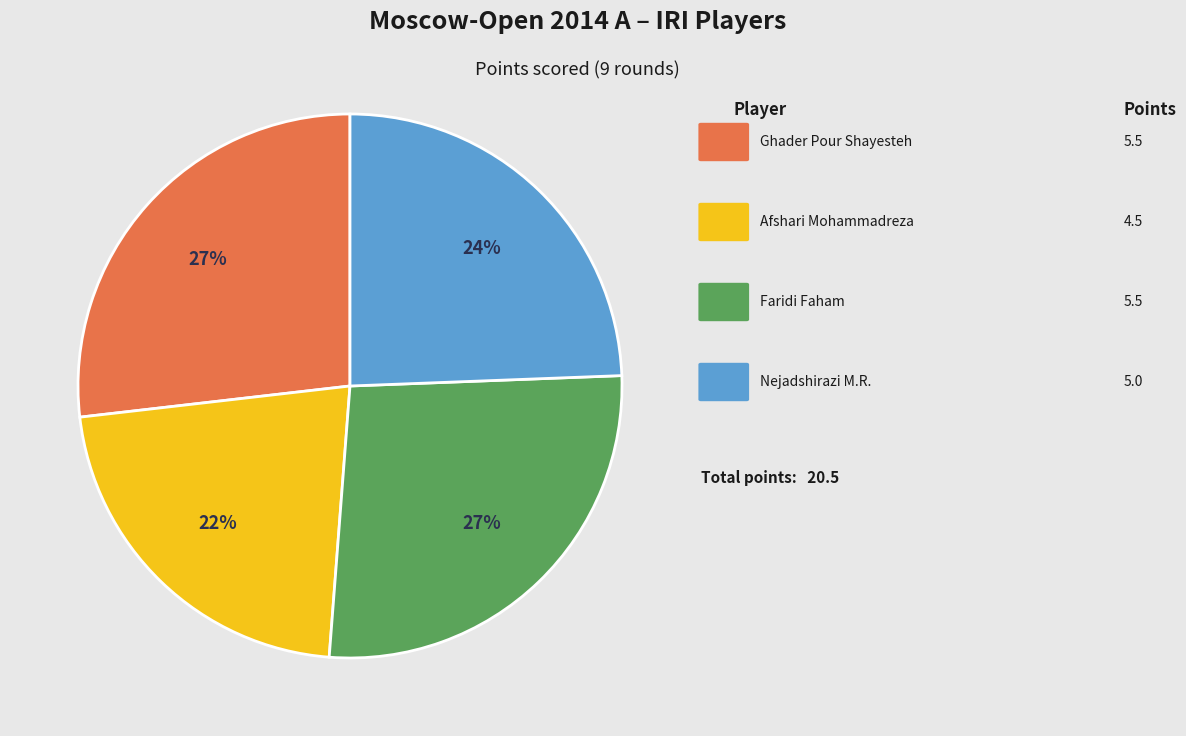

To the nearest percent, what is the average slice percentage?

25%